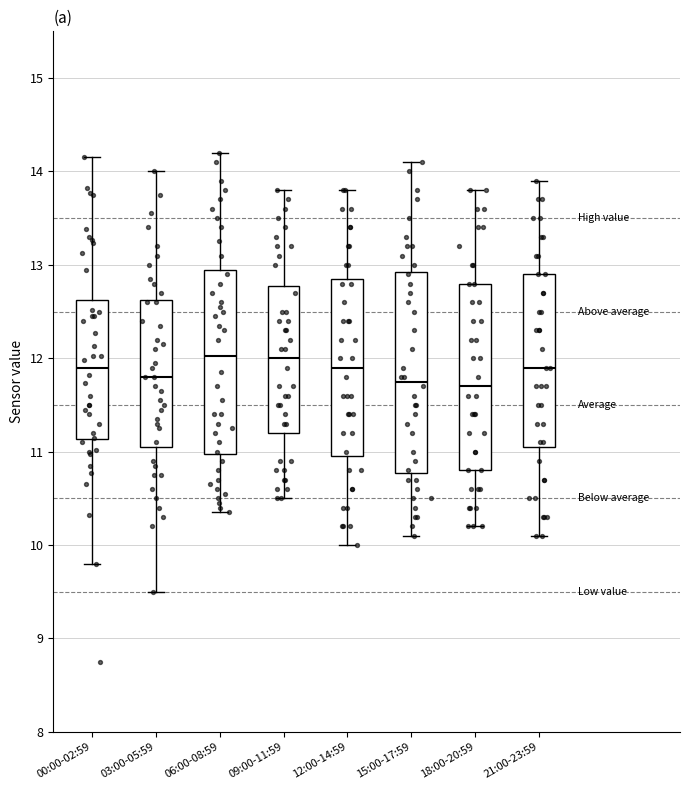

Which box is the tallest, from its lower edge to its upper edge?

15:00-17:59